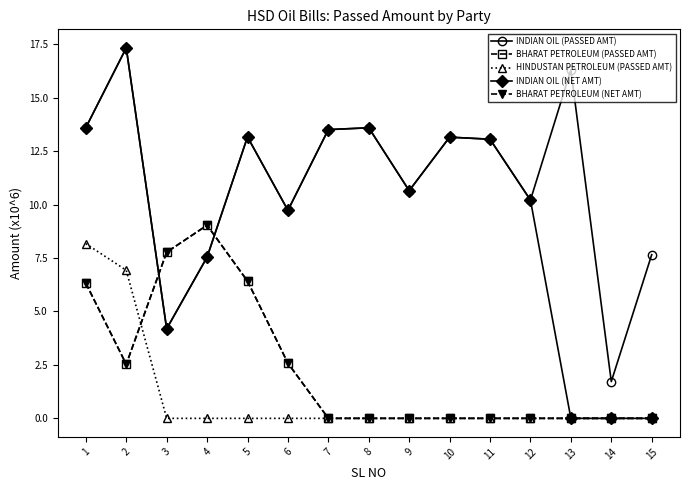

Does the chart have visible grid lines?

No